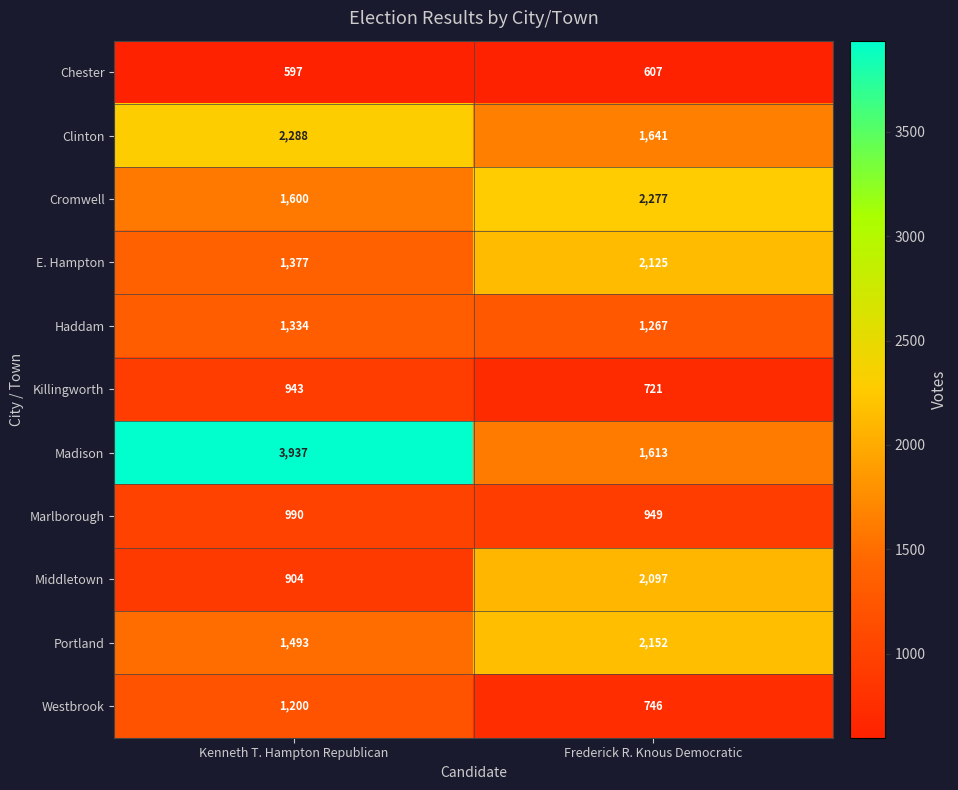

How many distinct data groups are displayed?

11